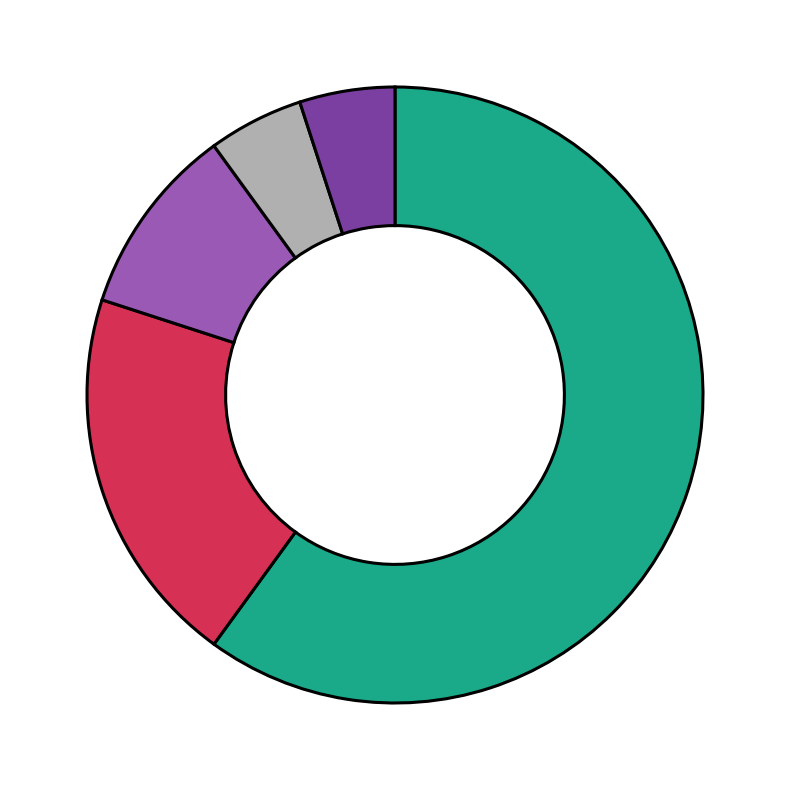

Does any single category account for the majority?

Yes